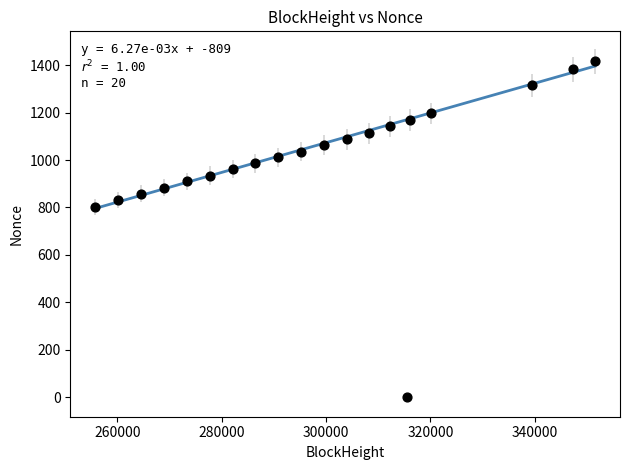

What is the range of Y values (max minus min)?

1416